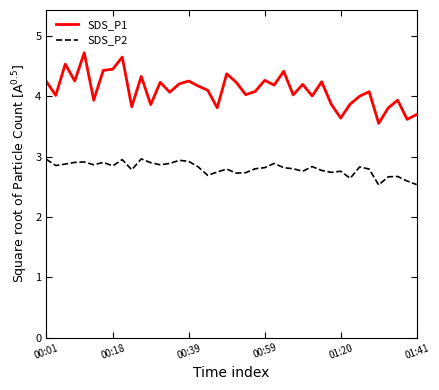

Rank the series by their average value, from lowest to highest.

SDS_P2, SDS_P1